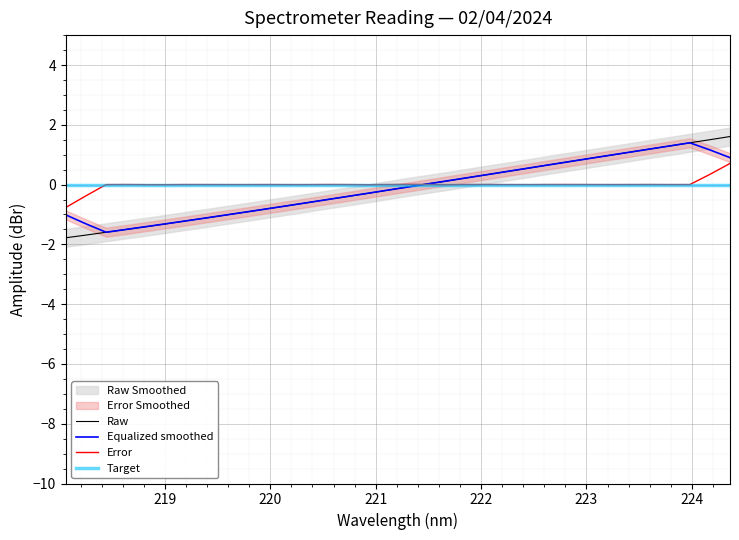

How many positive values does the Raw series have?

16